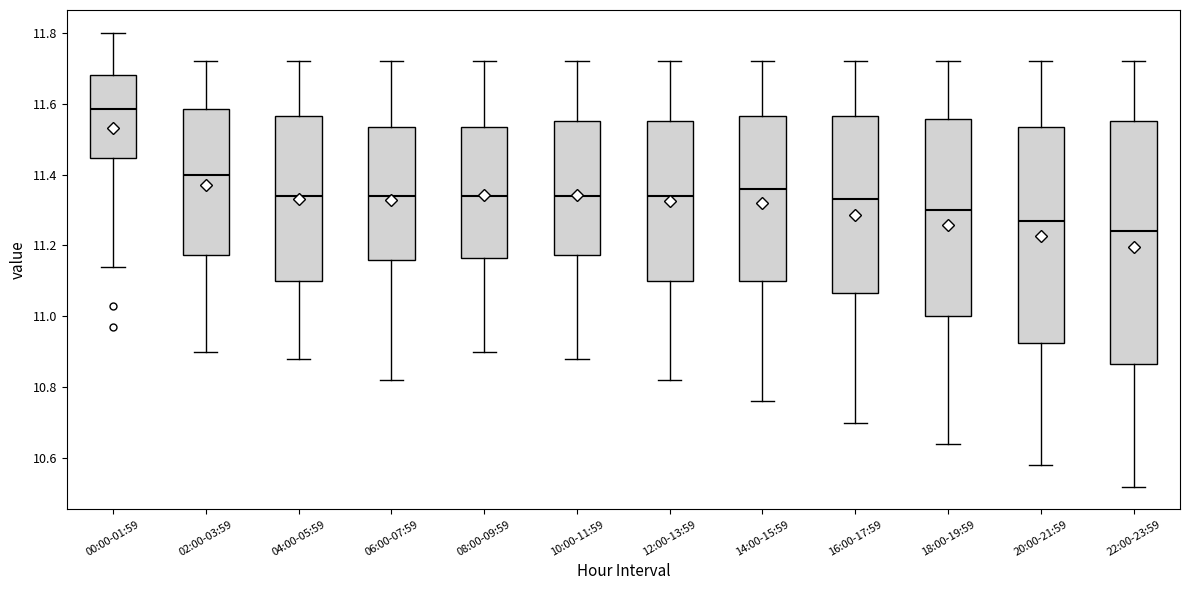

Comparing the boxes themselves (not the whiskers), which one is the tallest?

22:00-23:59